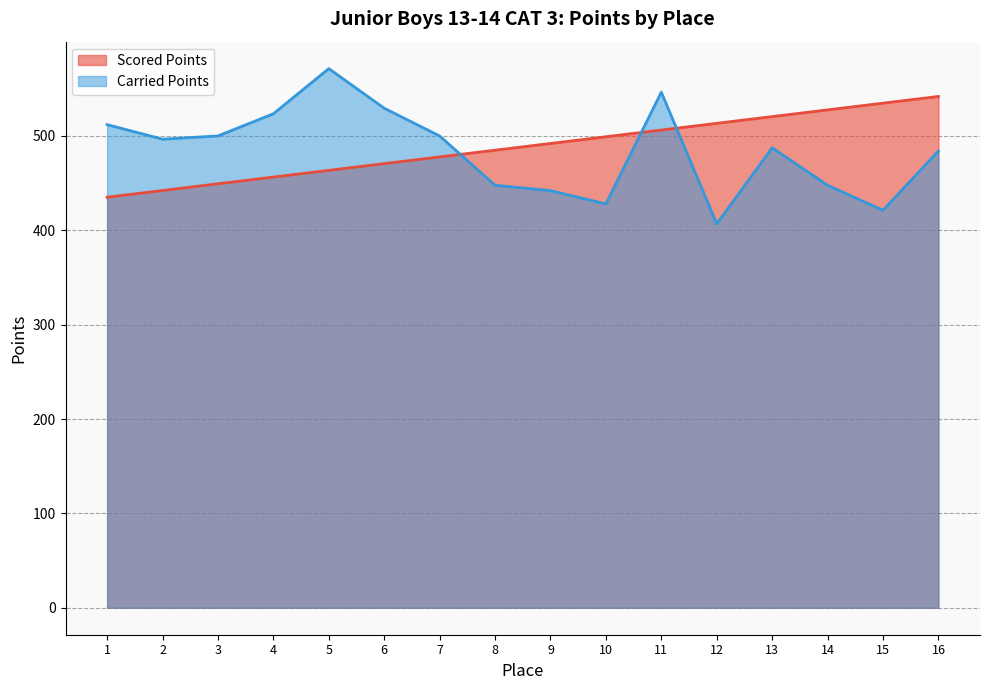

Count the number of categories in the chart.

16